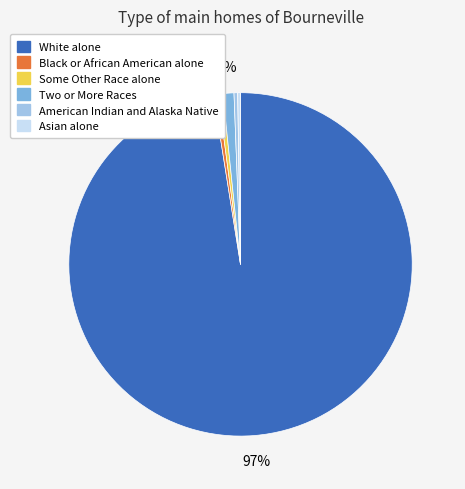

Which has a higher value, Two or More Races or Black or African American alone?

Two or More Races